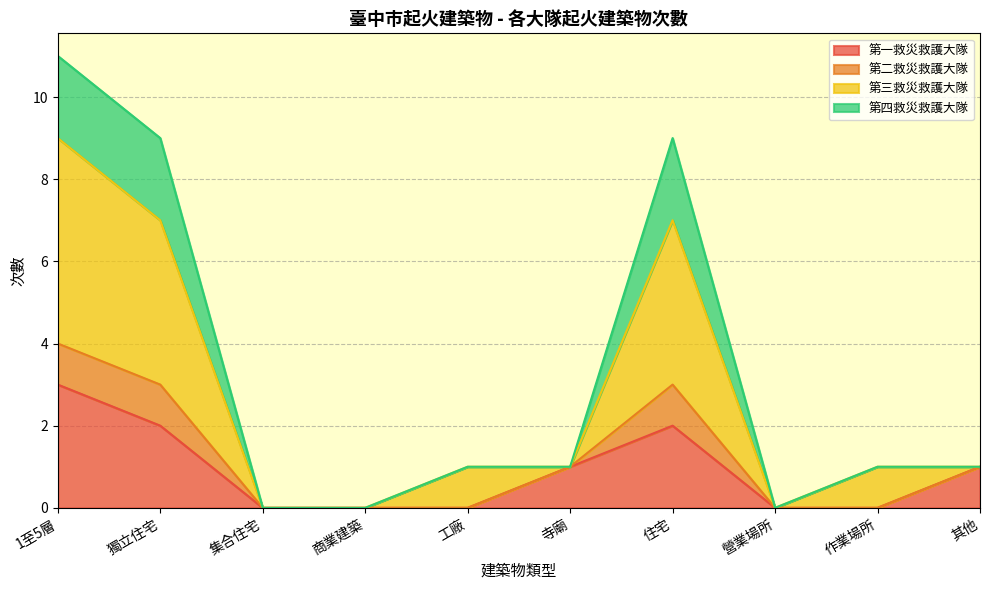

What is the maximum value for 第一救災救護大隊?

3